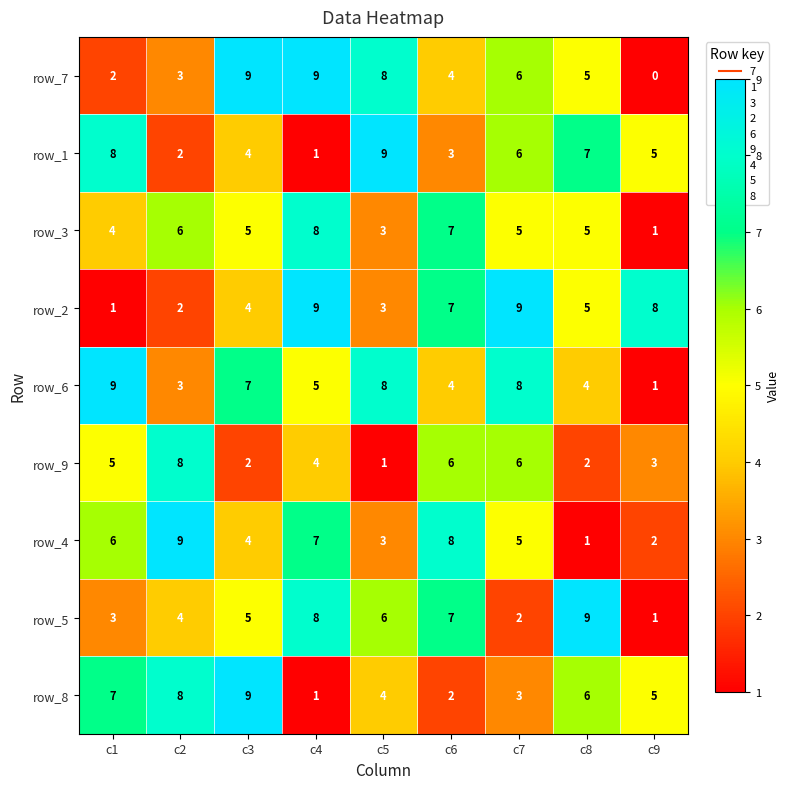

The row_9 series shows 8 at c2. True or false?

True